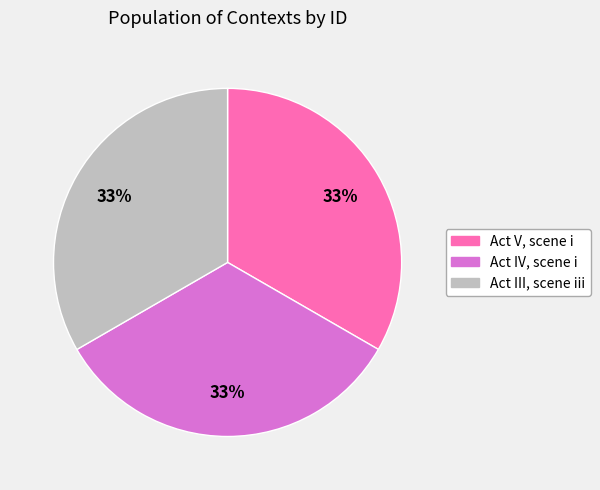

Count the number of slices in the pie.

3